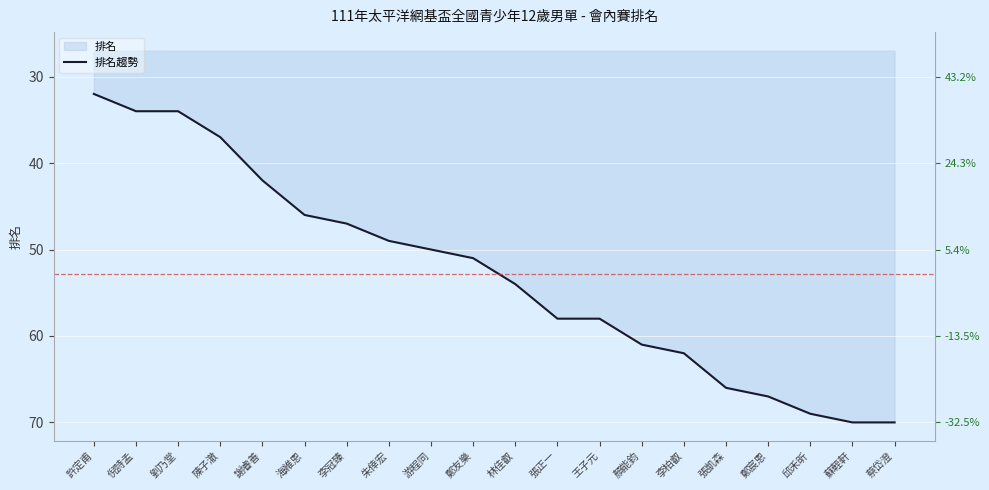

Reading left to right, list all the values displayed in this chart.

許定甫=32	倪詩孟=34	劉乃堂=34	陳子澈=37	謝睿善=42	海維恩=46	李冠臻=47	朱倖宏=49	游程同=50	鄭友樂=51	林佳叡=54	張正一=58	王子元=58	顏能鈞=61	李柏叡=62	張凱森=66	鄭宸恩=67	邱禾昕=69	蘇輊軒=70	蔡岱澄=70